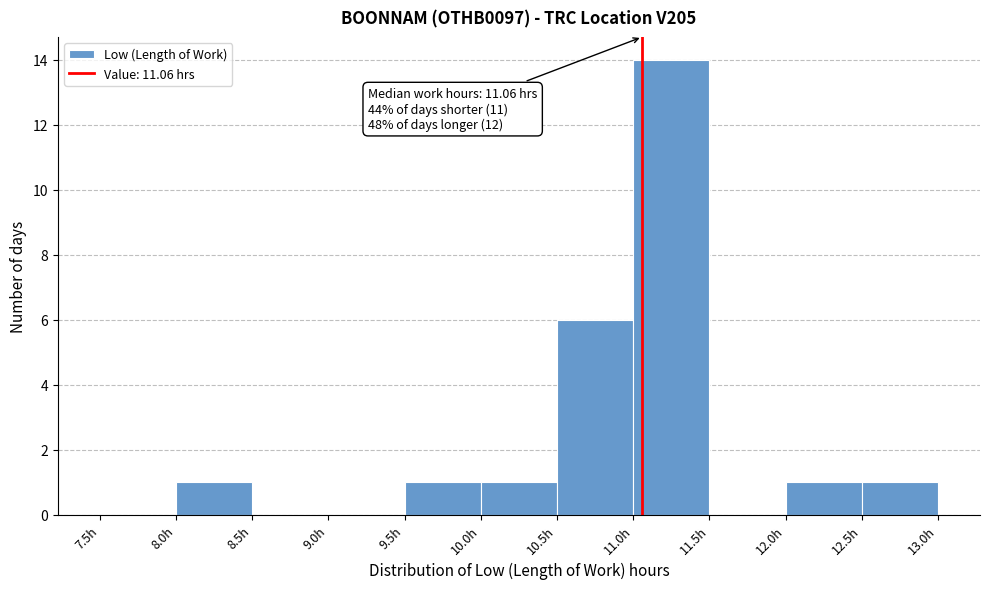

Which range on the x-axis has the tallest bar?

11.0 to 11.5